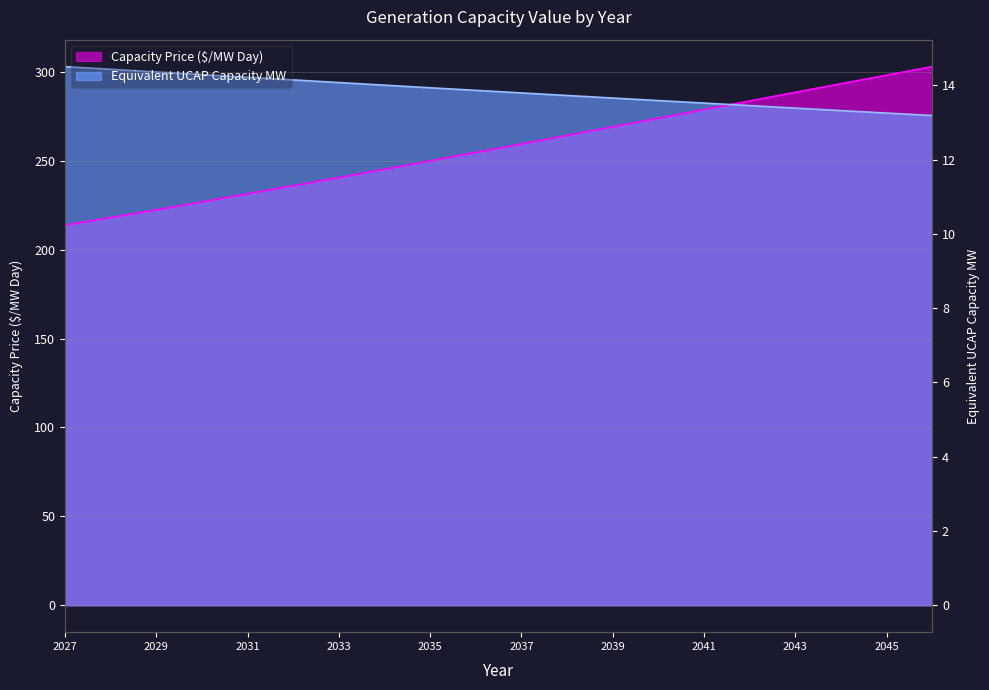

Which category has the lowest value in the Capacity Price ($/MW Day) series?

2027